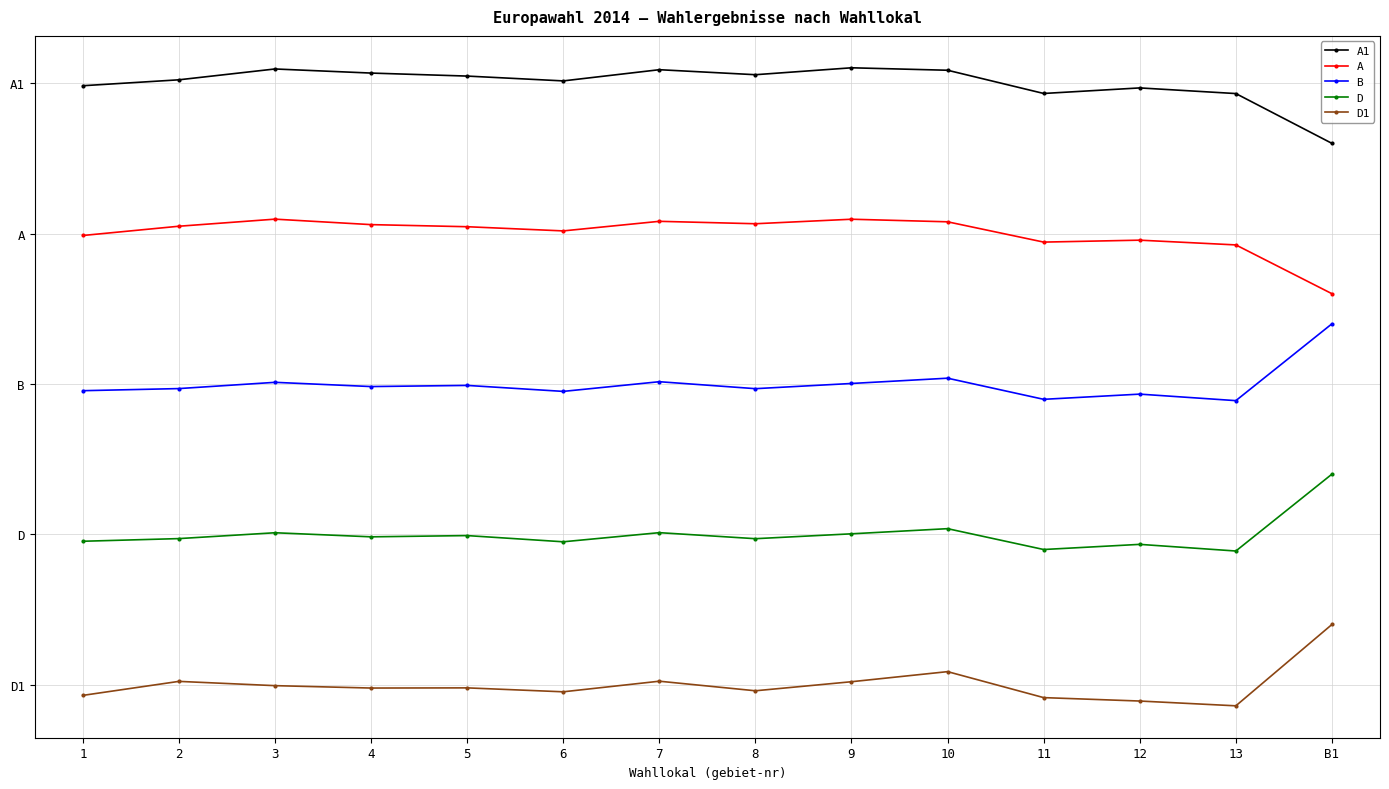

At which label is A1 closest to 315?

13